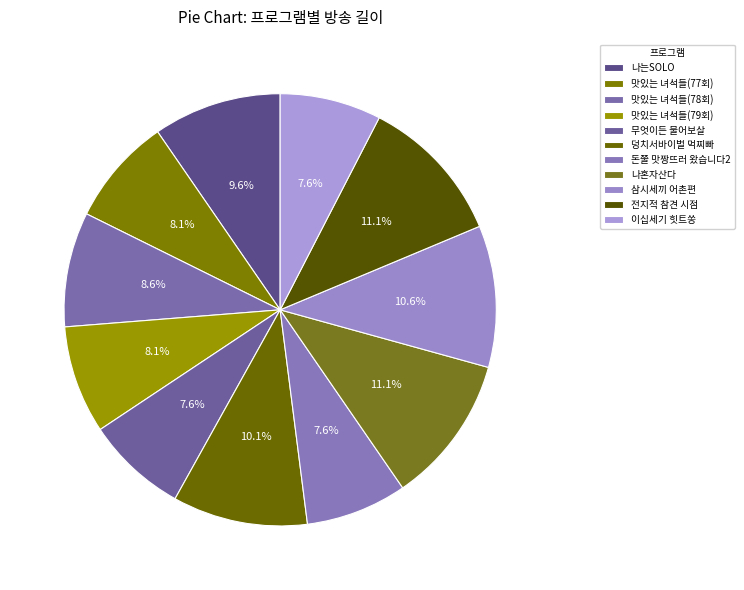

Count the number of slices in the pie.

11